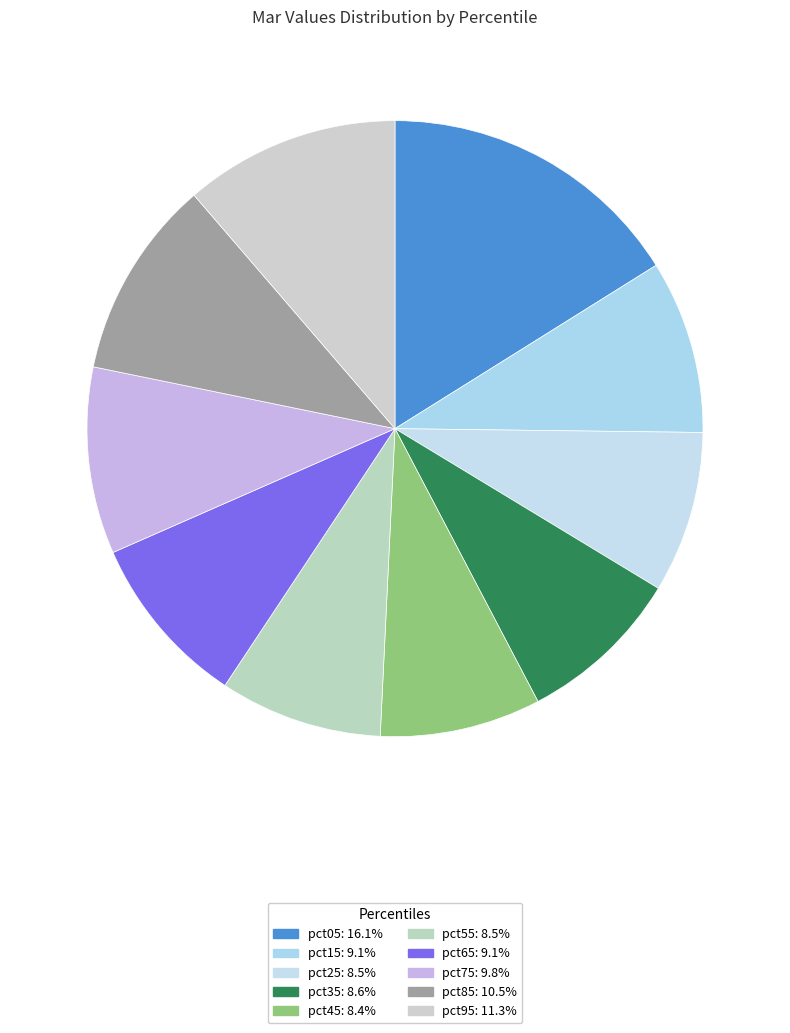

How many slices are in this pie chart?

10